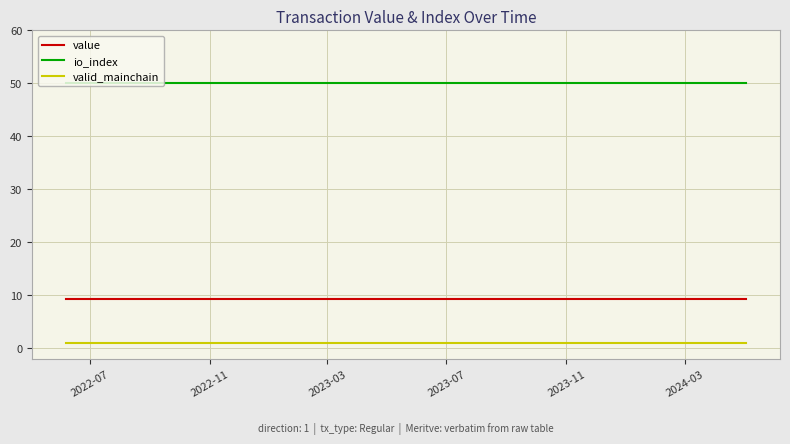

Which series has the largest total across all categories?

io_index